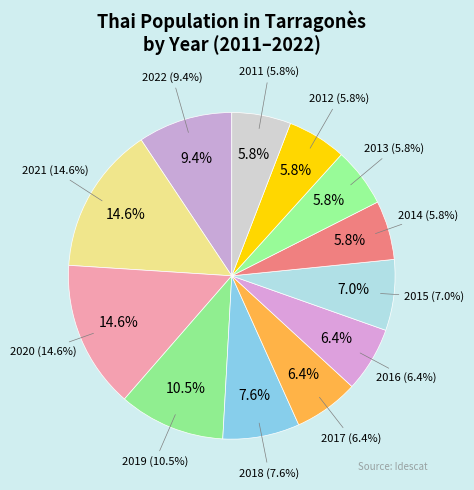

Is 2021 the majority of the pie?

No